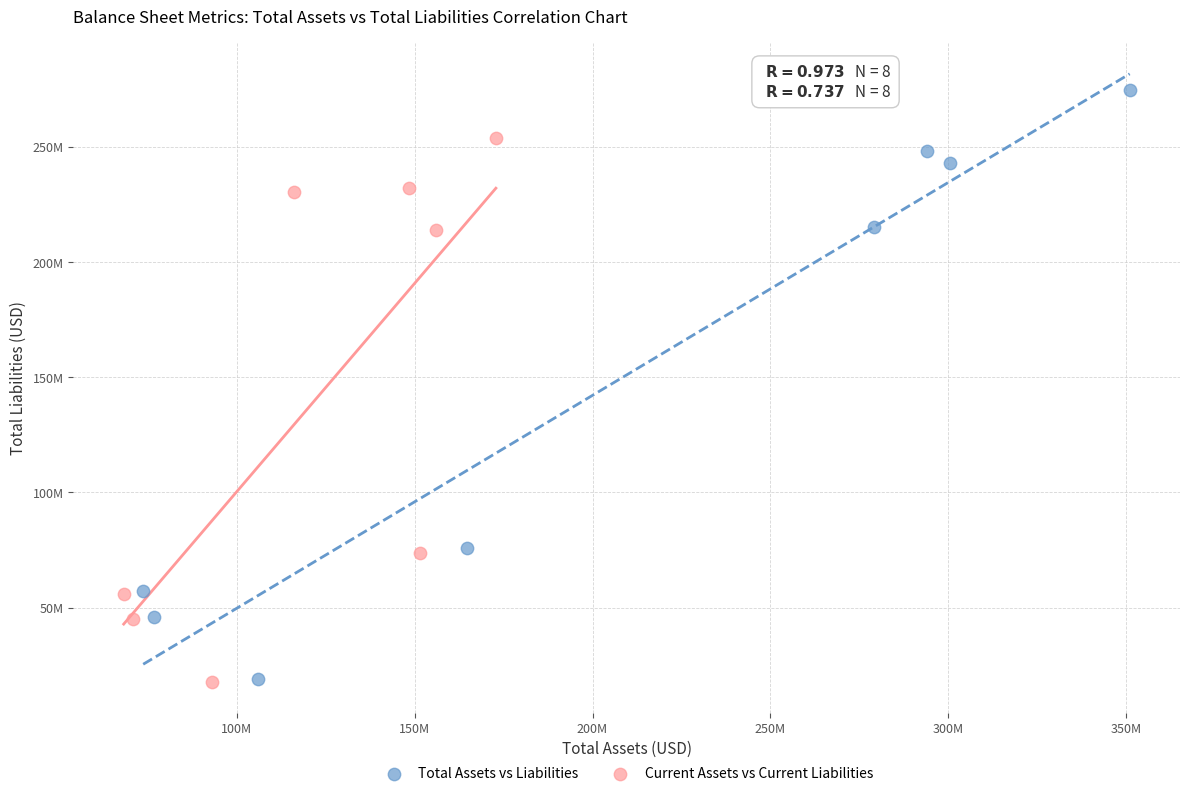

Which series has the widest spread of Y values?

Total Assets vs Liabilities